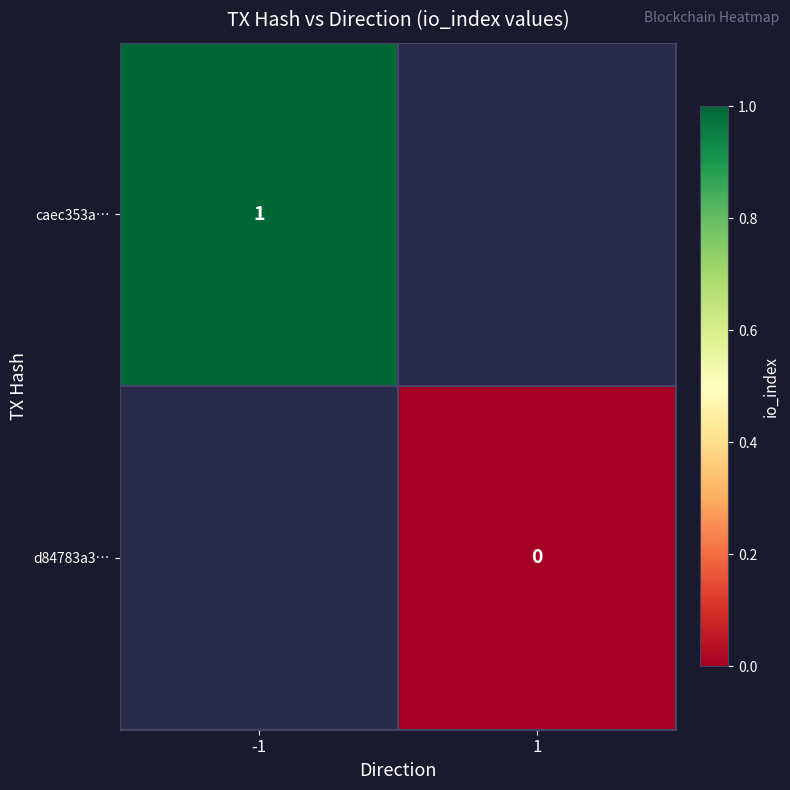

Count the number of categories in the chart.

2